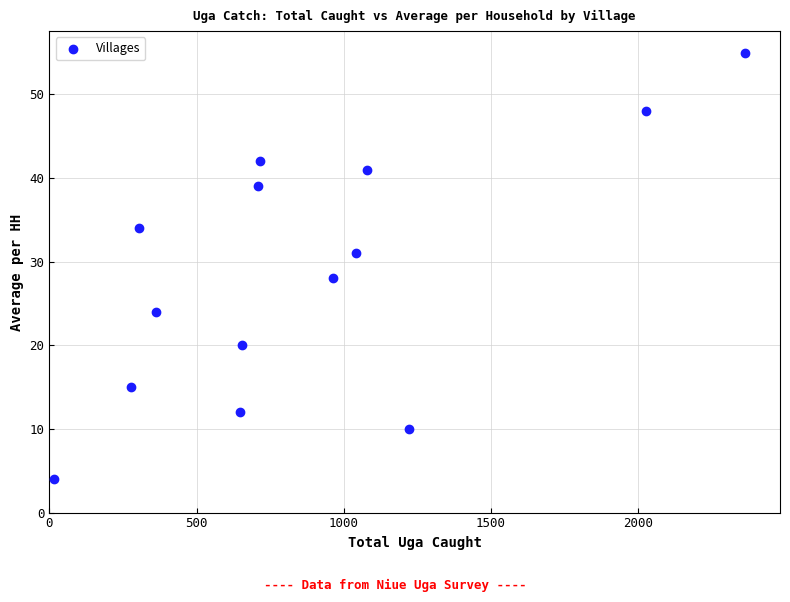

What is the range of X values (max minus min)?

2350